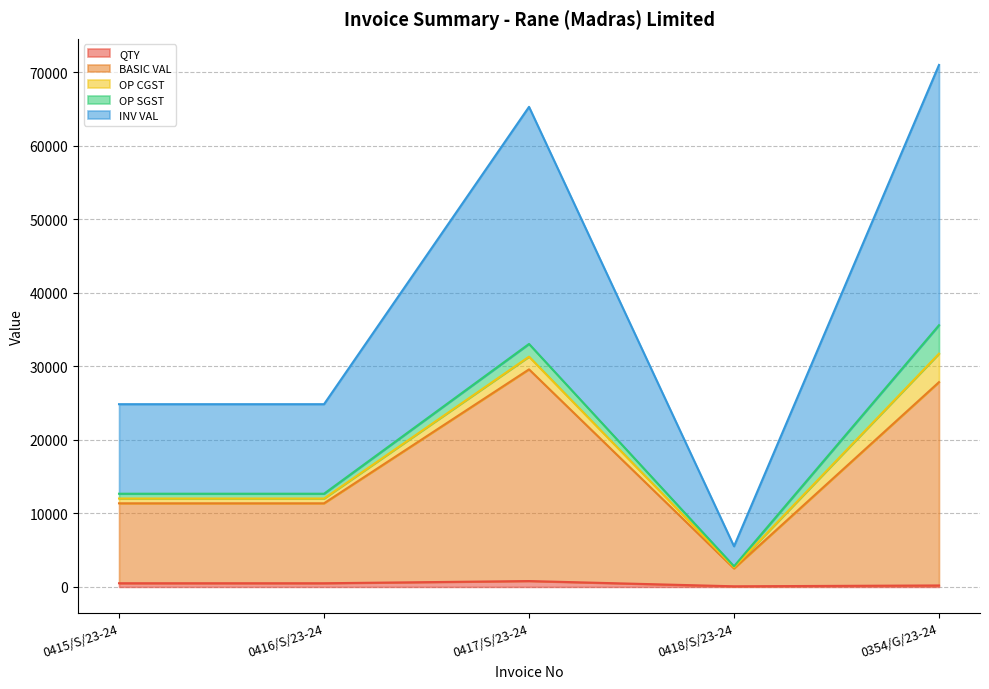

True or false: QTY and BASIC VAL cross at least once.

False